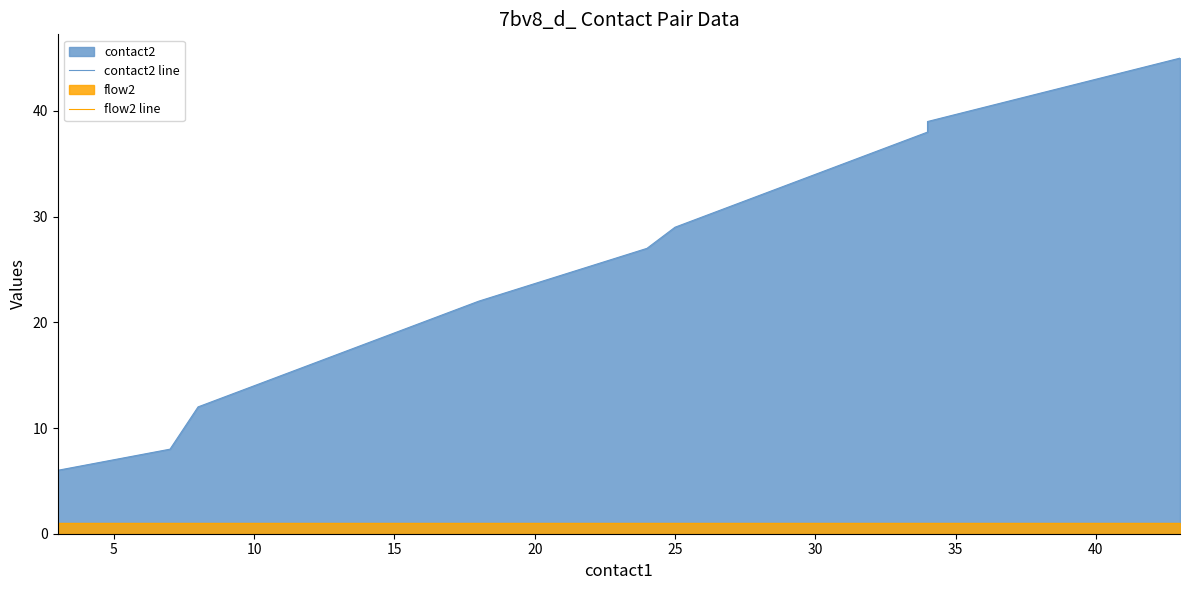

The contact2 line series shows 59 at 14. True or false?

False